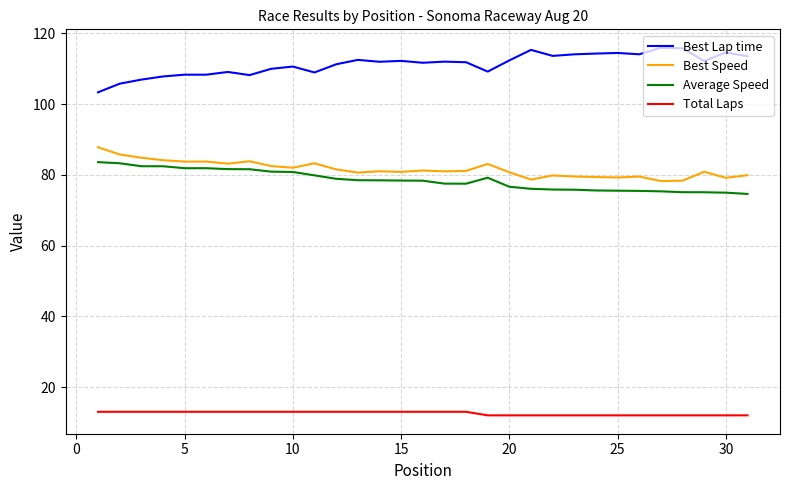

What is the greatest value displayed?

115.9